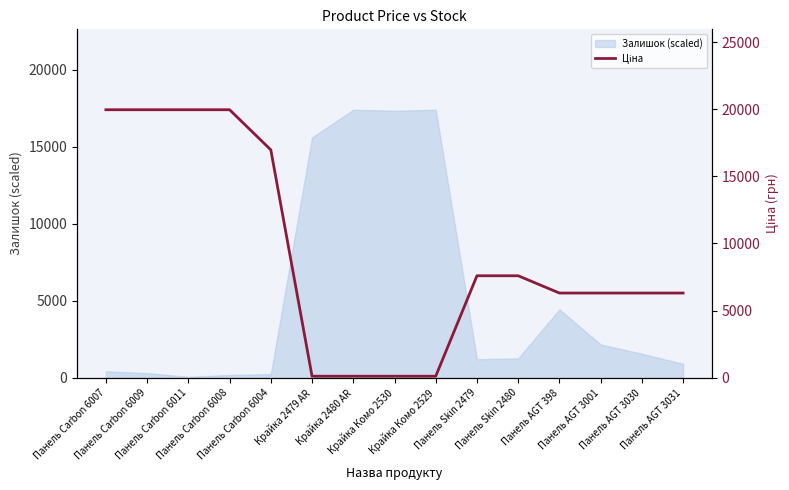

What is the ratio of the value at Панель Carbon 6007 to the value at Крайка 2479 AR?

175.0